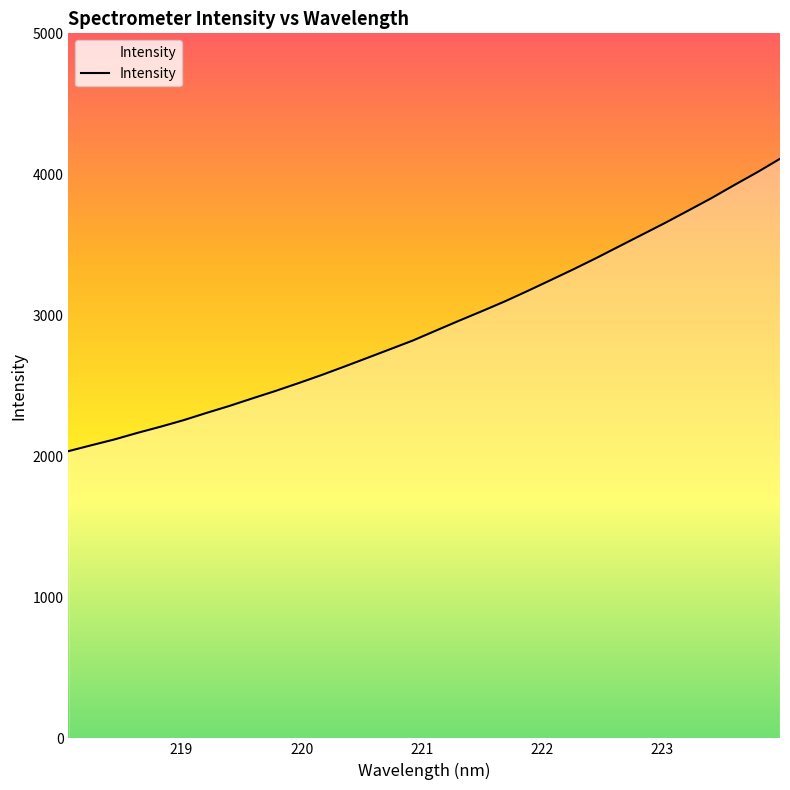

What is the difference between the maximum and minimum values?

2073.4